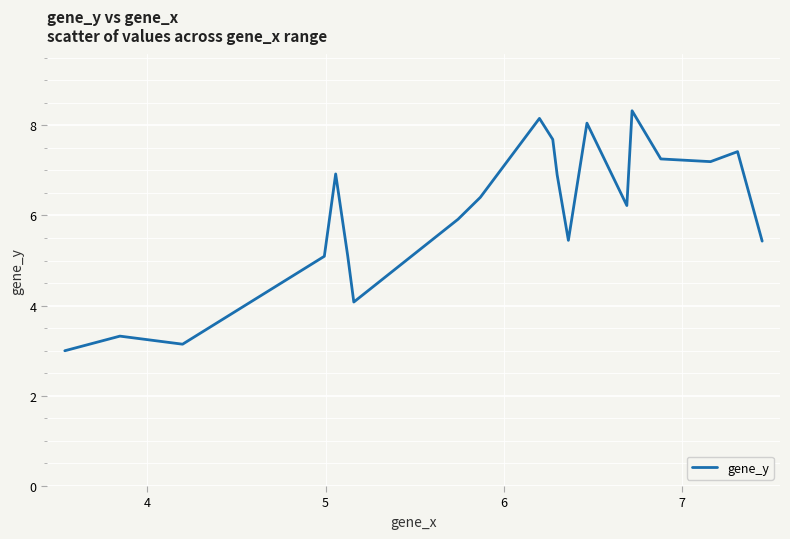

What is the greatest value displayed?

8.3